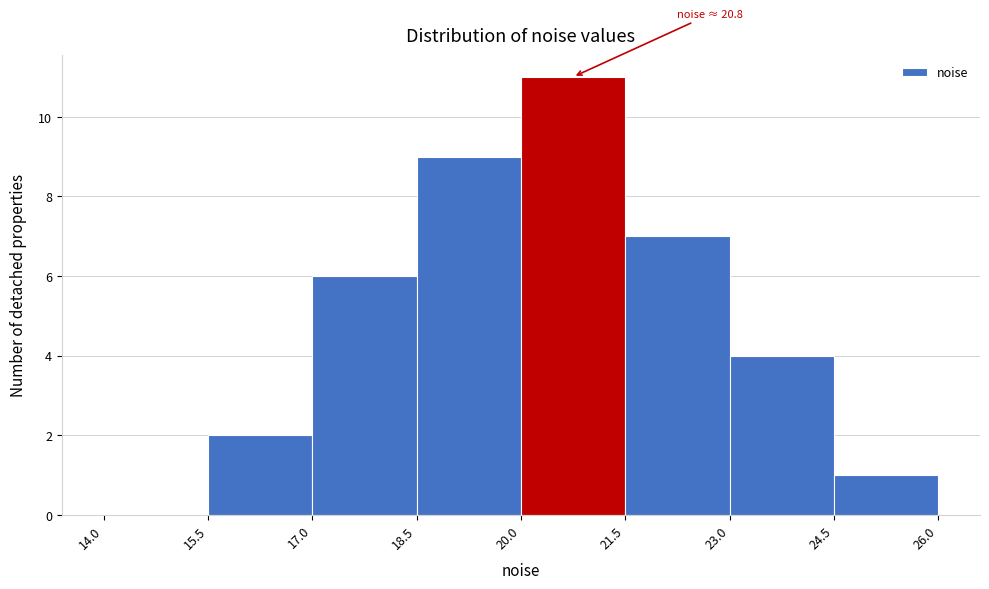

Over which range of the x-axis is the bar tallest?

20.0 to 21.5